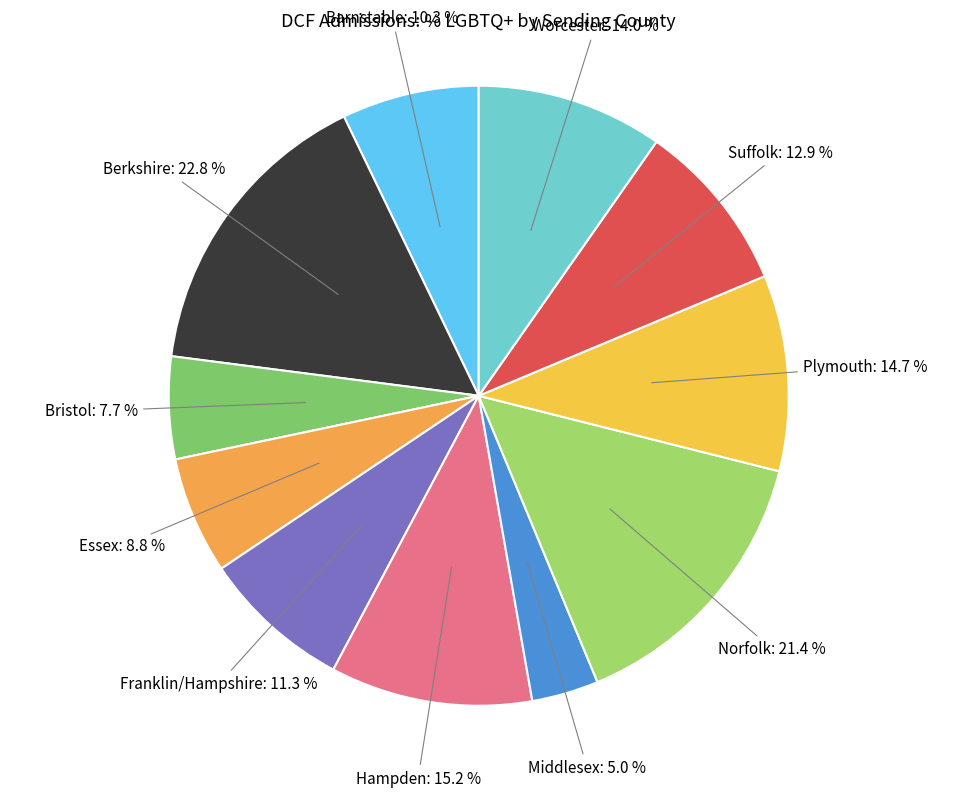

Between Bristol and Essex, which is larger?

Essex